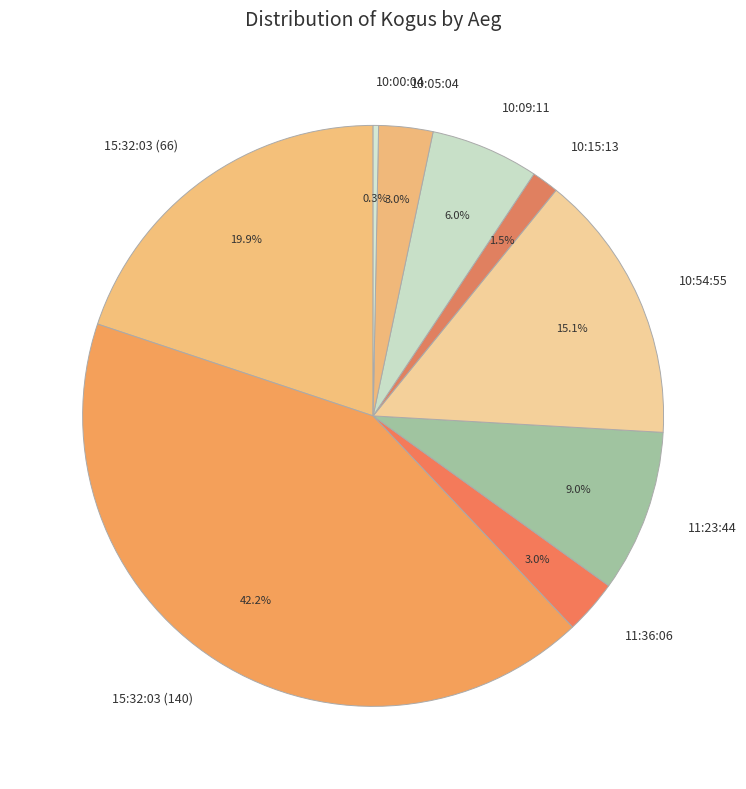

Which has a higher value, 11:23:44 or 10:05:04?

11:23:44